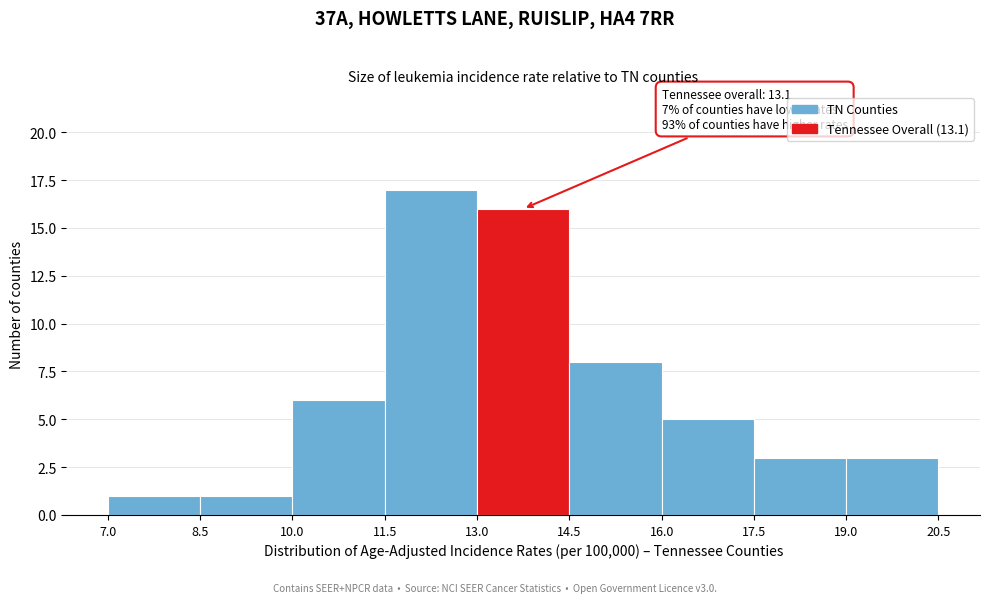

Which range on the x-axis has the tallest bar?

11.5 to 13.0